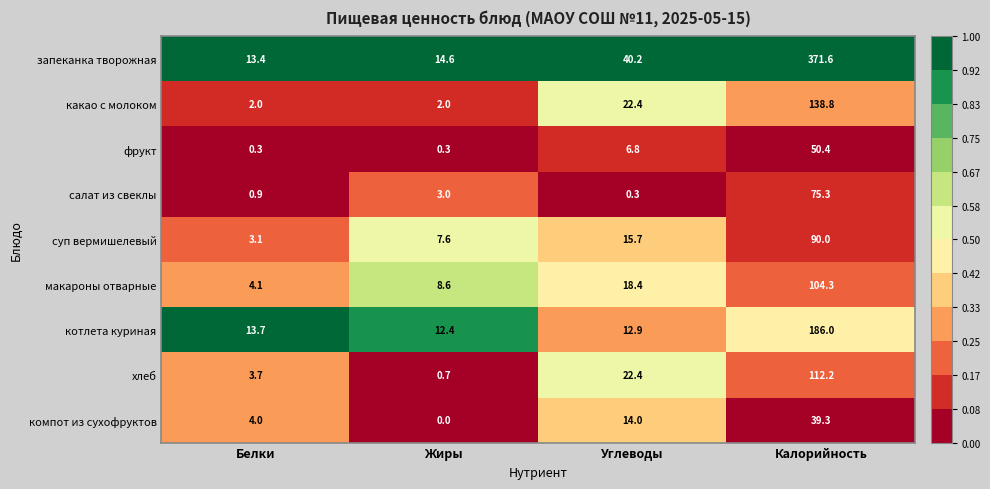

True or false: суп вермишелевый has a value of 7.6 at Жиры.

True